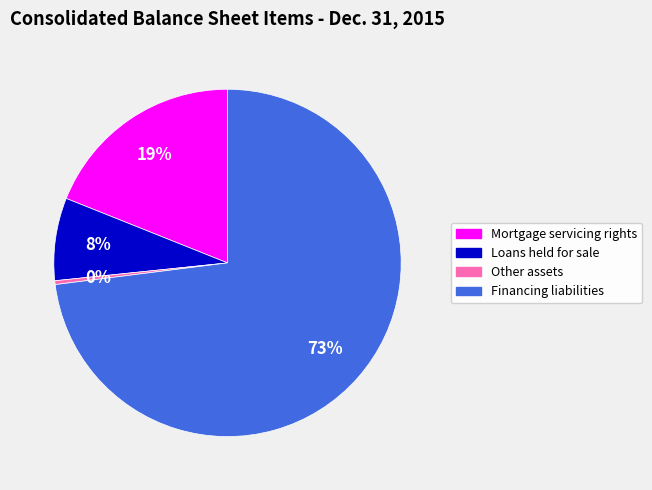

Rank the categories by value from lowest to highest.

Other assets, Loans held for sale, Mortgage servicing rights, Financing liabilities